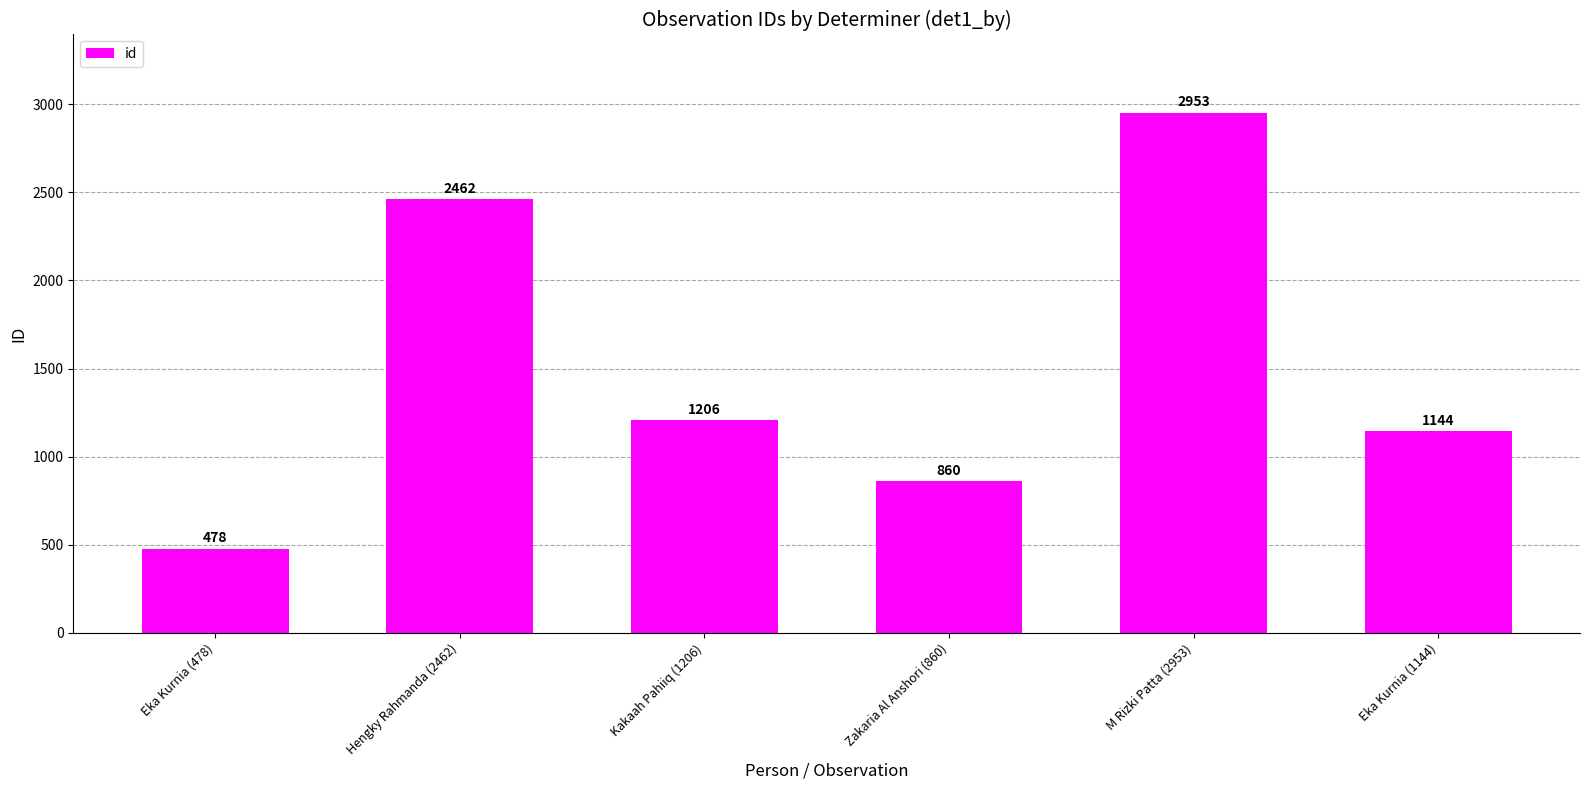

Reading left to right, what are all the values shown in this chart?

478	2462	1206	860	2953	1144